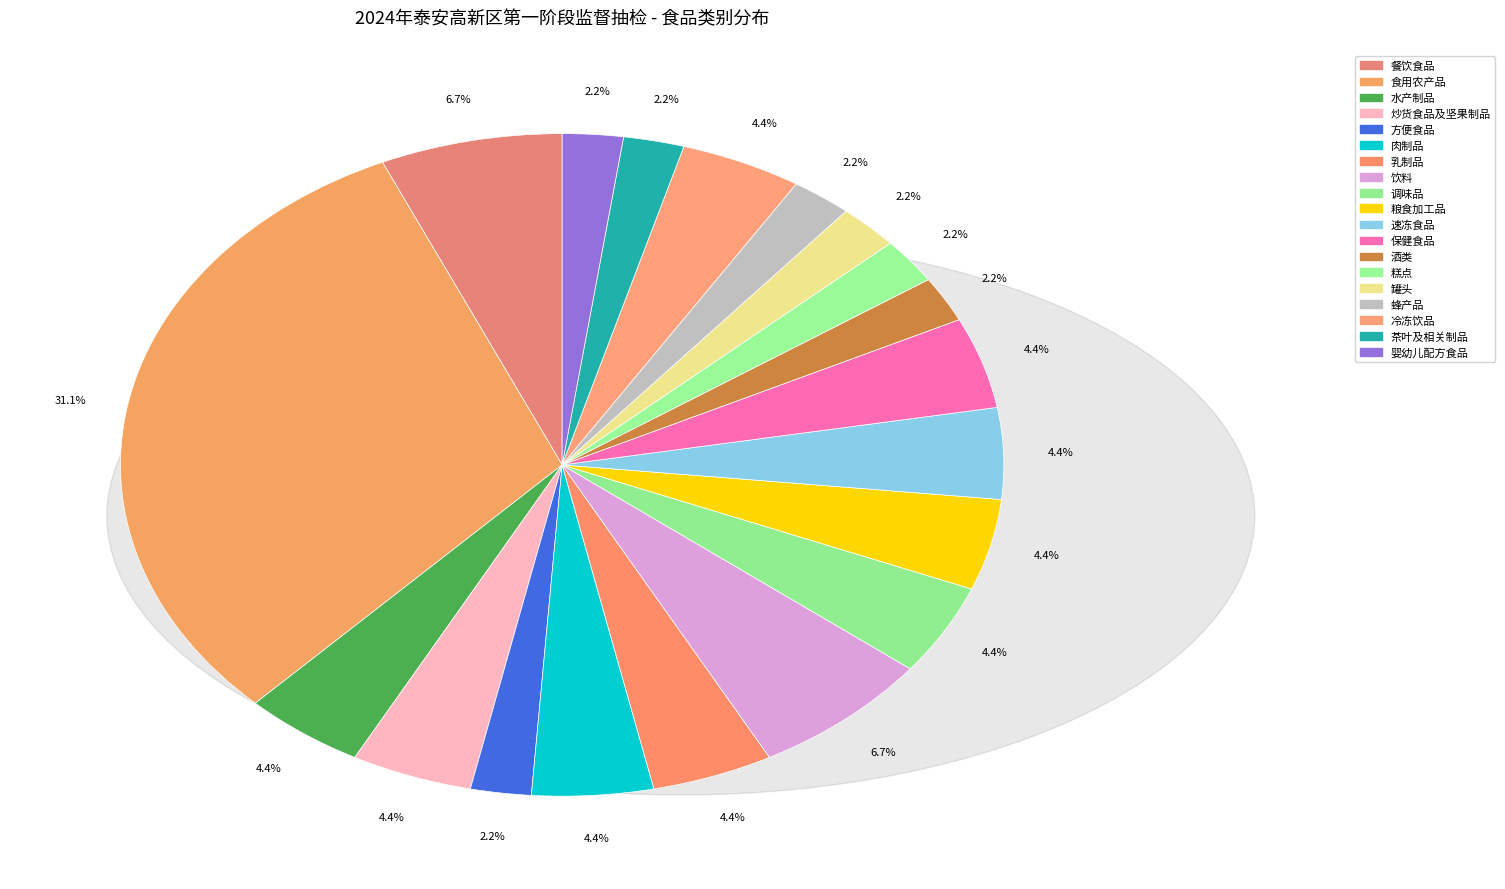

Count the number of slices in the pie.

19